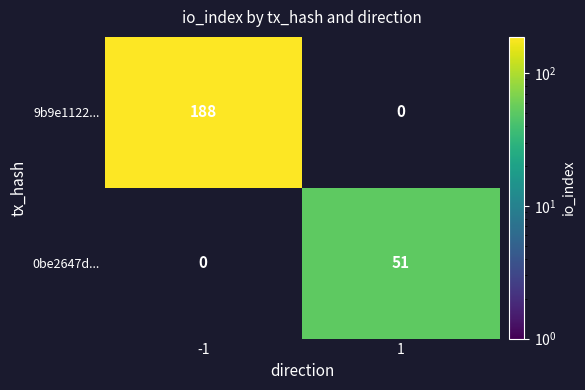

Is the value of 0be2647d... at 1 greater than the value of 9b9e1122... at -1?

No